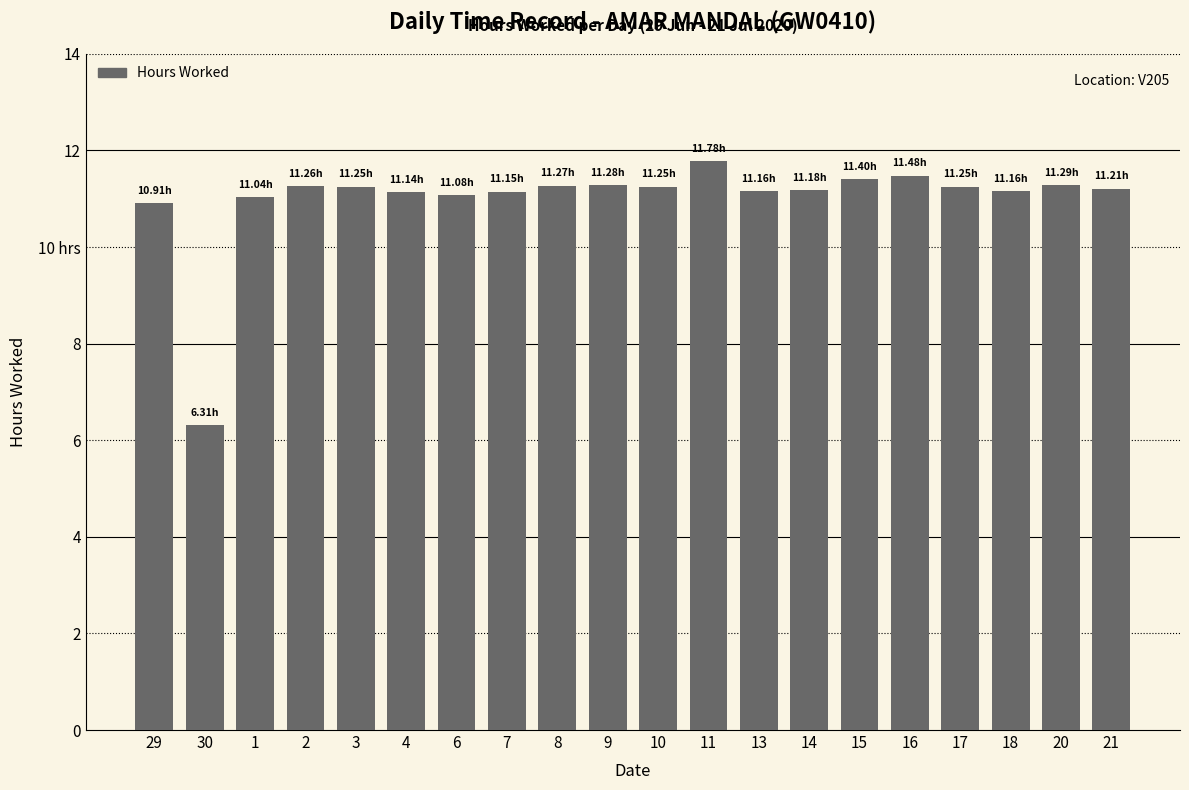

Are the bars horizontal?

No